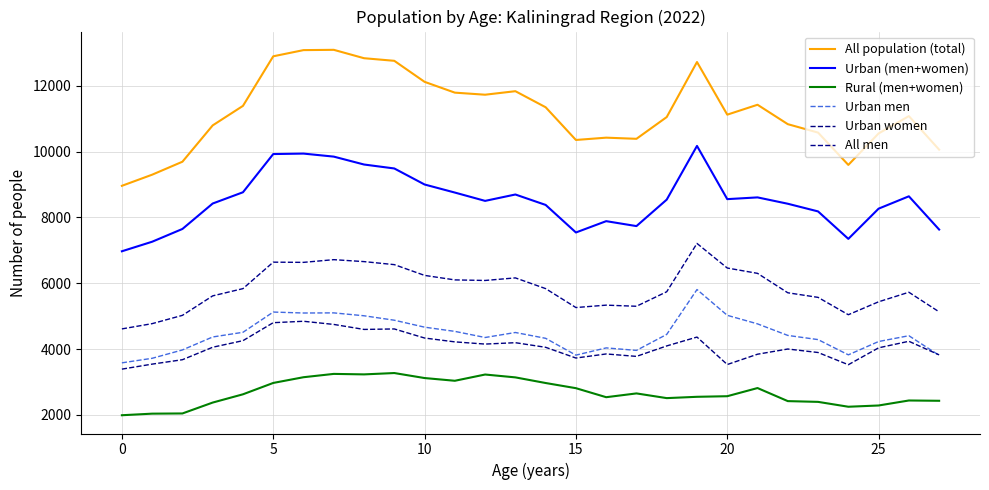

What is the sum of all Urban (men+women) values?

238726